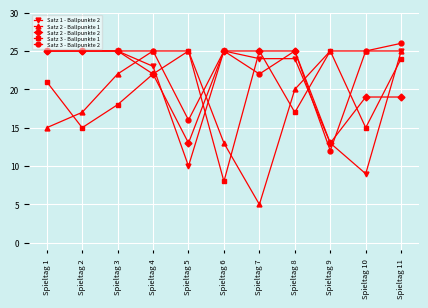

What is the difference between the maximum and minimum values in the Satz 2 - Ballpunkte 2 series?

12